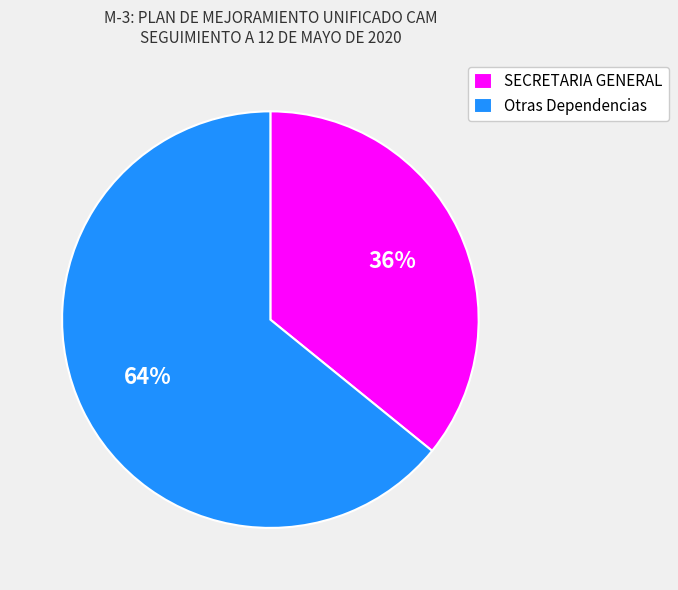

Is there a majority slice in this chart?

Yes